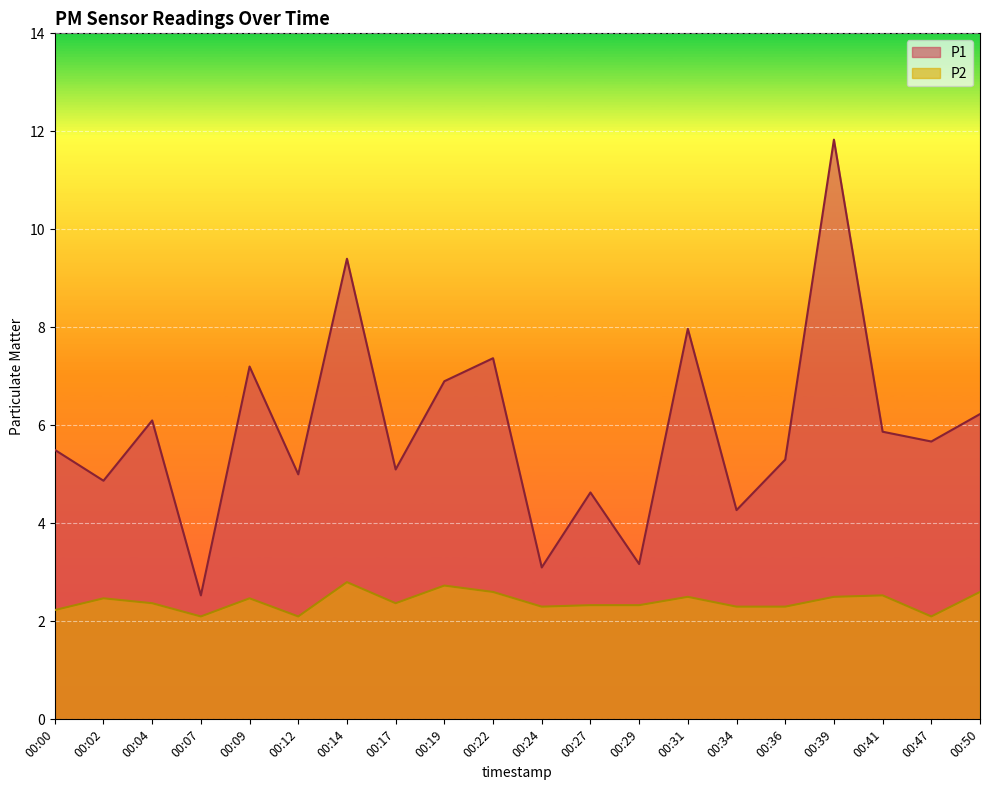

True or false: P2 and P1 cross at least once.

False